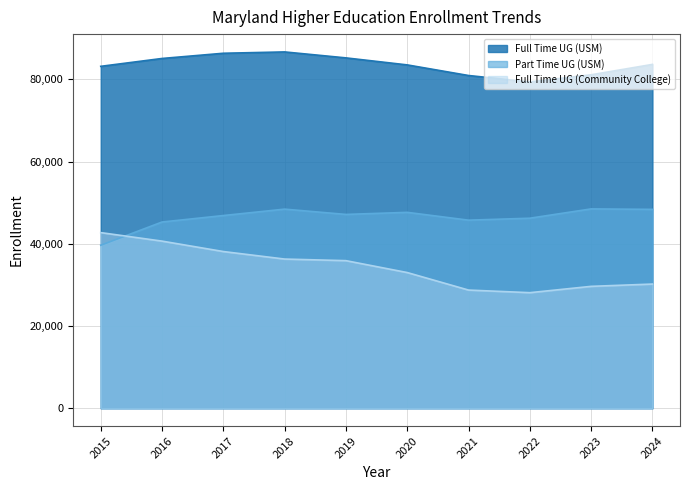

Reading right to left, transcribe all the data shown in this chart.

Full Time UG (USM): 2024=83648	2023=81123	2022=79384	2021=80949	2020=83528	2019=85234	2018=86685	2017=86361	2016=85092	2015=83179
Part Time UG (USM): 2024=48382	2023=48496	2022=46231	2021=45756	2020=47658	2019=47151	2018=48441	2017=46881	2016=45306	2015=39656
Full Time UG (Community College): 2024=30211	2023=29654	2022=28117	2021=28751	2020=33011	2019=35905	2018=36294	2017=38123	2016=40658	2015=42729